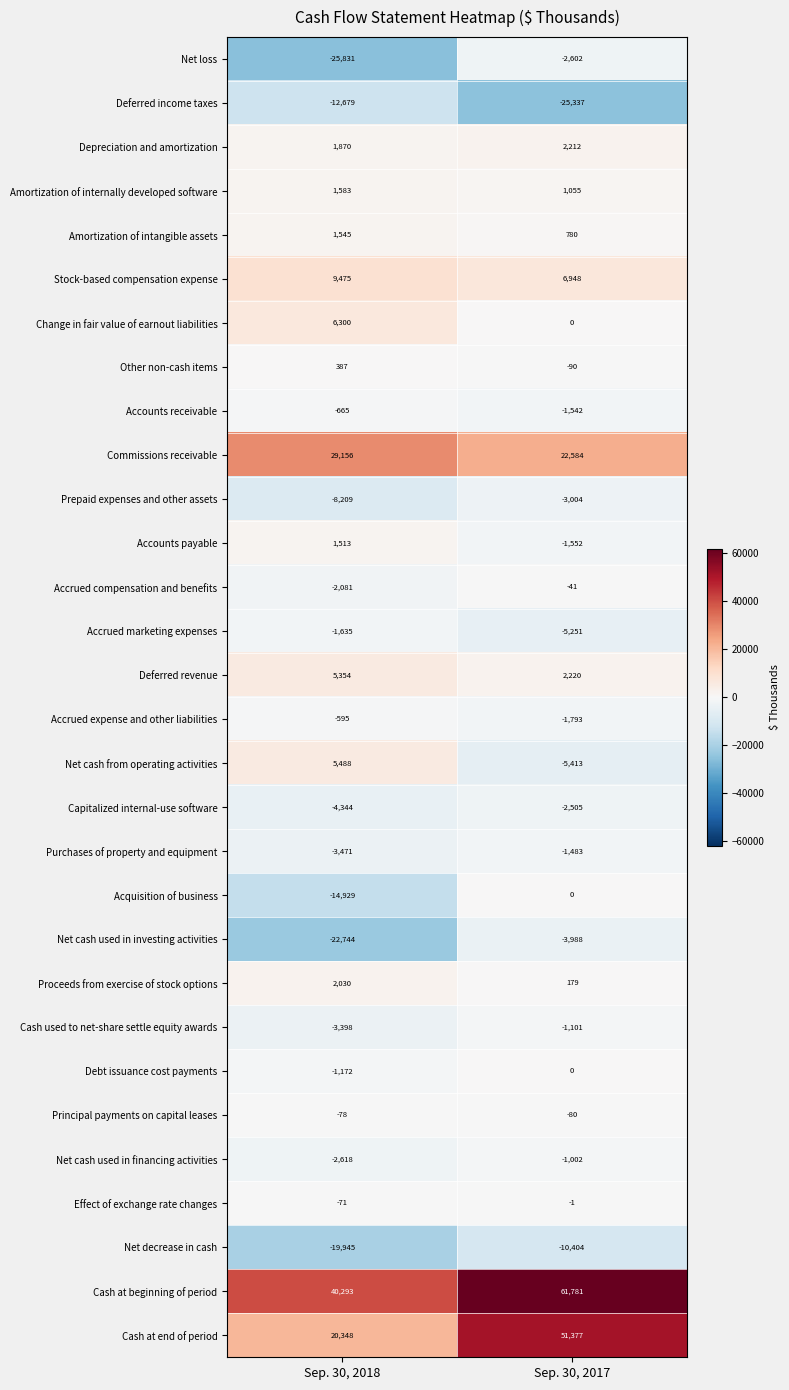

What is the difference between the Other non-cash items values at Sep. 30, 2018 and Sep. 30, 2017?

477